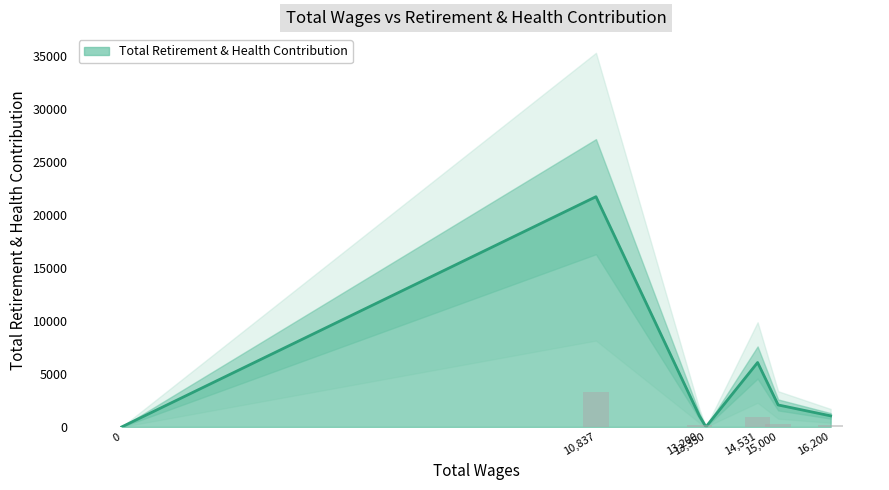

Which has a higher value, 14531.0 or 13200.0?

14531.0